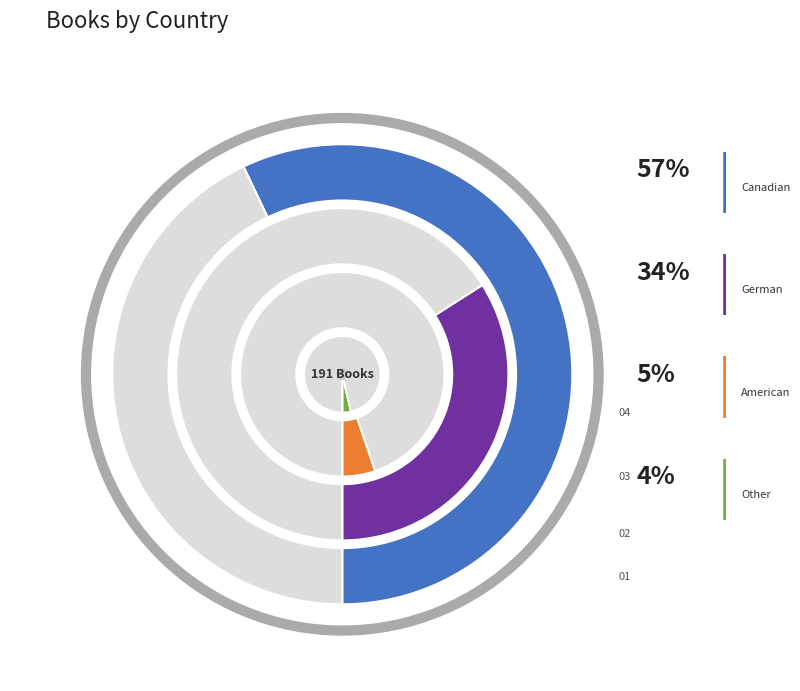

How many slices are in this pie chart?

4